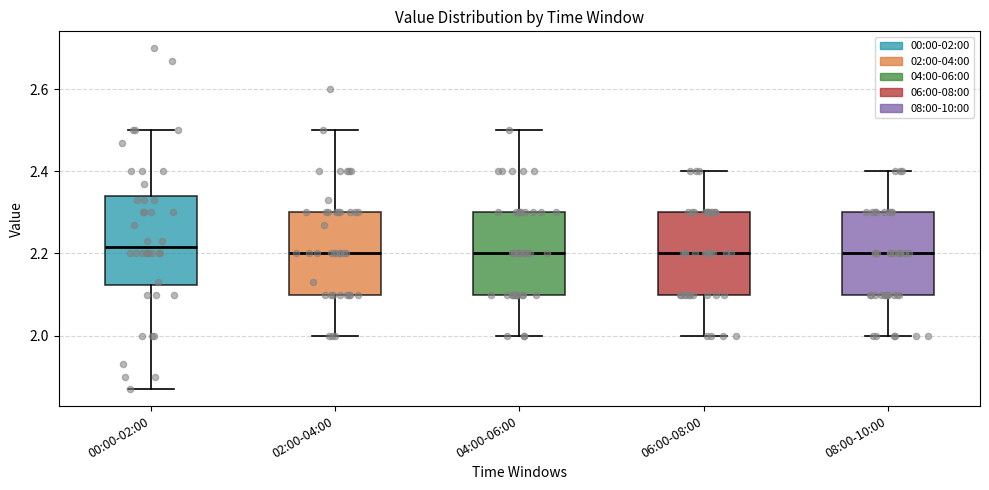

Reading left to right, transcribe this box plot: for each box, give where its median line is, the range the box spans, and where its two whiskers end, as read against the y-axis. The values are not printed on the chart, so give them approximately, as read against the axis.

00:00-02:00: median 2.22, box 2.12 to 2.34, whiskers 1.88 to 2.50
02:00-04:00: median 2.20, box 2.10 to 2.30, whiskers 2.00 to 2.50
04:00-06:00: median 2.20, box 2.10 to 2.30, whiskers 2.00 to 2.50
06:00-08:00: median 2.20, box 2.10 to 2.30, whiskers 2.00 to 2.40
08:00-10:00: median 2.20, box 2.10 to 2.30, whiskers 2.00 to 2.40